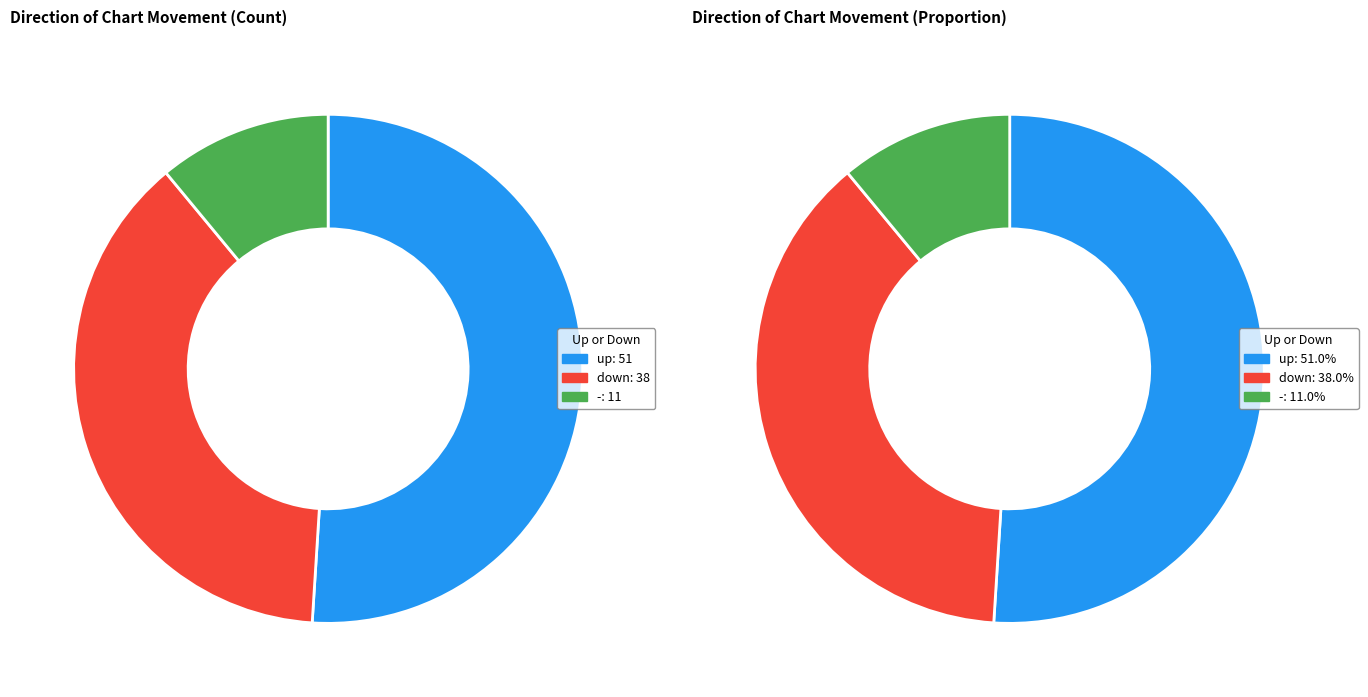

To the nearest percent, what percentage of the pie is up?

51%